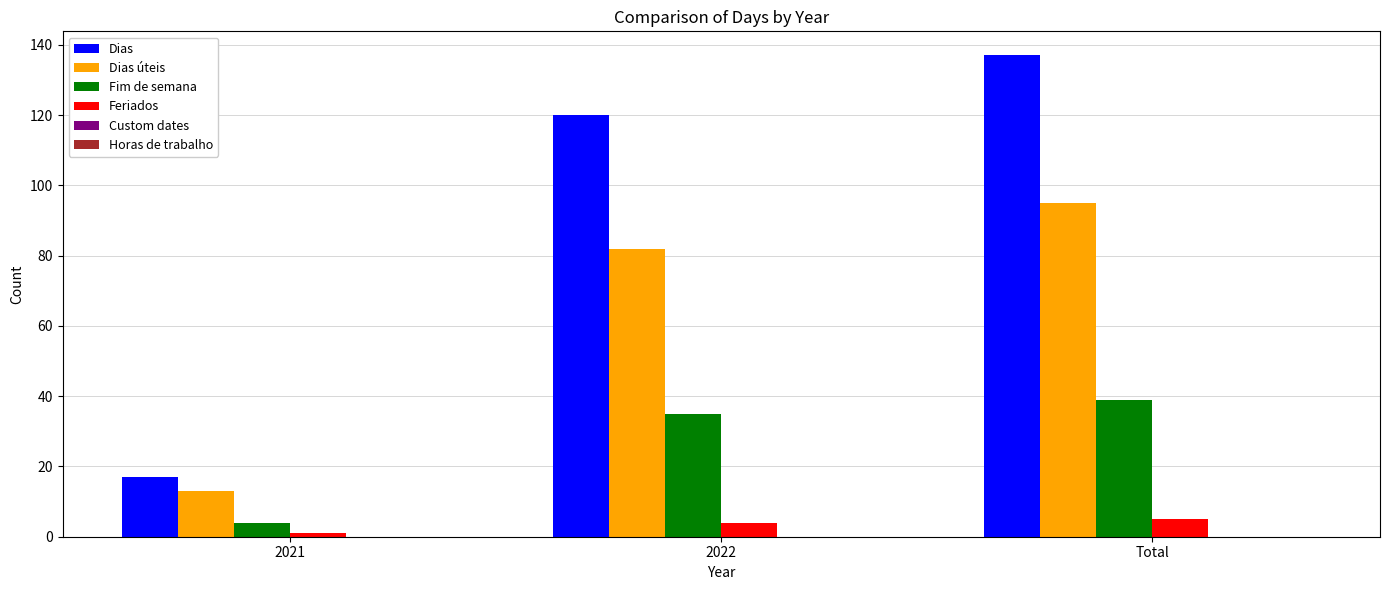

Are the bars grouped side by side (vs. stacked)?

Yes